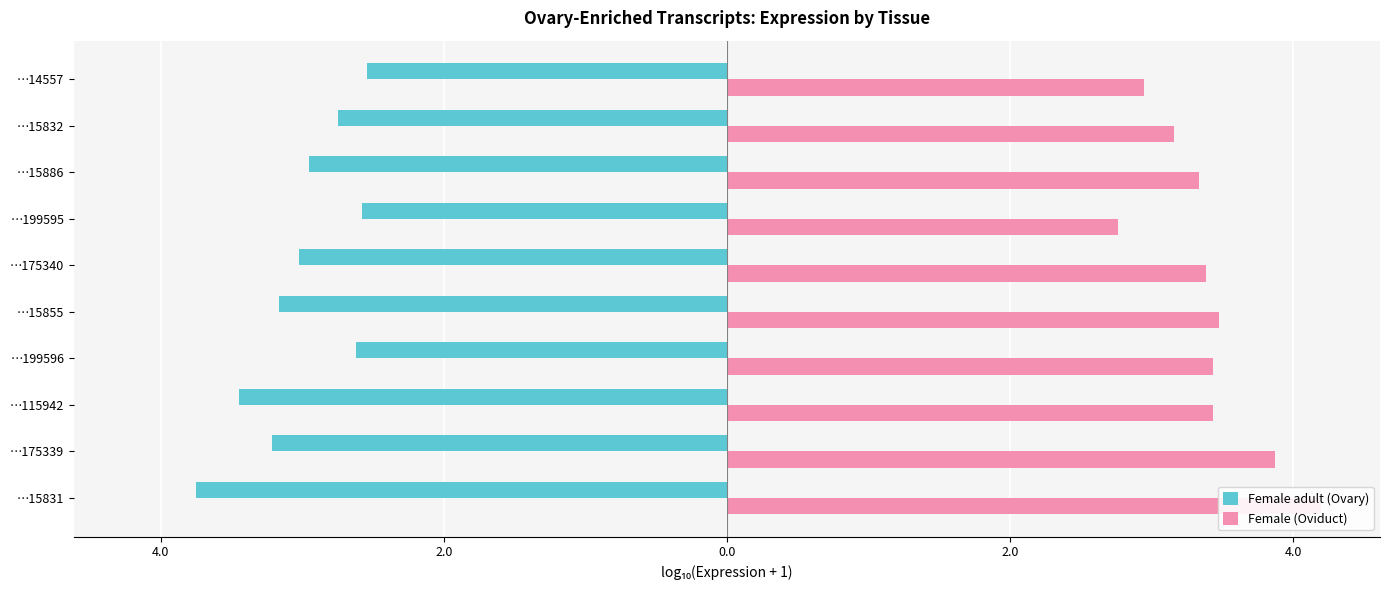

What is the difference between the maximum and second lowest values in the Female adult (Ovary) series?

0.9